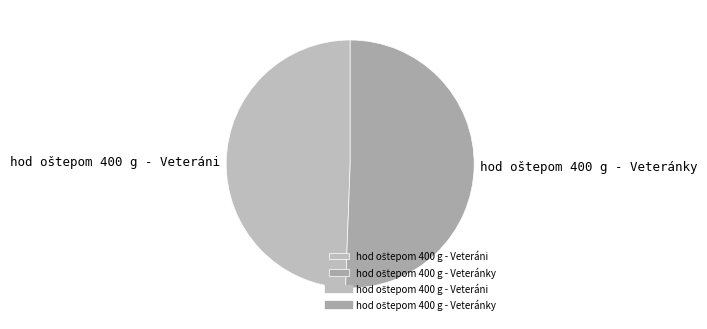

Does any single category account for the majority?

Yes